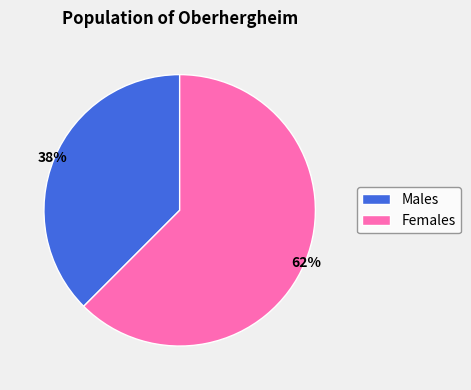

To the nearest percent, what is the average slice percentage?

50%